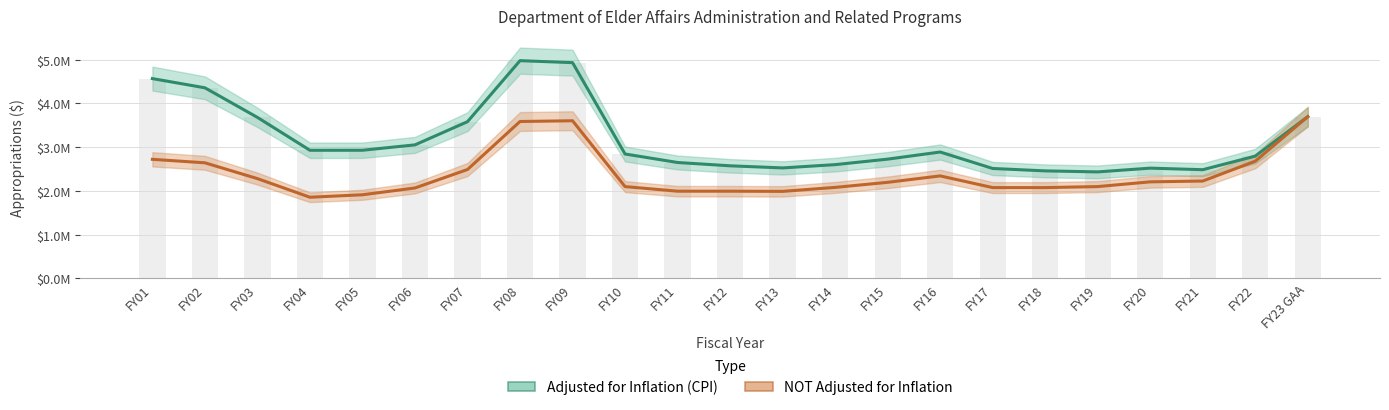

Reading left to right, extract all data points from this chart.

adjusted for inflation (CPI): 4569450	4358571	3681784	2929639	2930556	3053570	3583846	4979465	4934049	2844840	2650382	2574765	2526673	2601548	2727176	2890155	2513823	2458707	2435500	2521380	2485634	2796458	3698641
NOT adjusted for inflation: 2723033	2643359	2282096	1855946	1912307	2067850	2490023	3588031	3605097	2099061	1994374	1994374	1990108	2080965	2197063	2343832	2076565	2076565	2099609	2207999	2226520	2680494	3698641